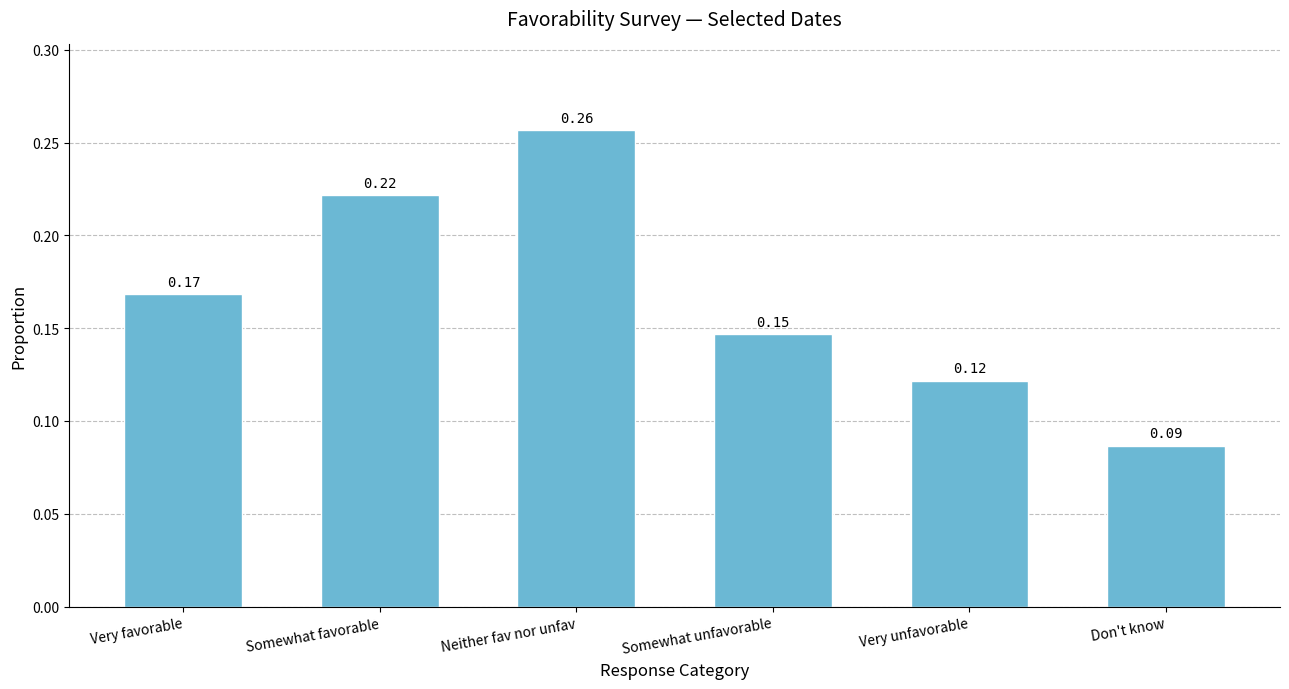

Are the bars grouped side by side (vs. stacked)?

No